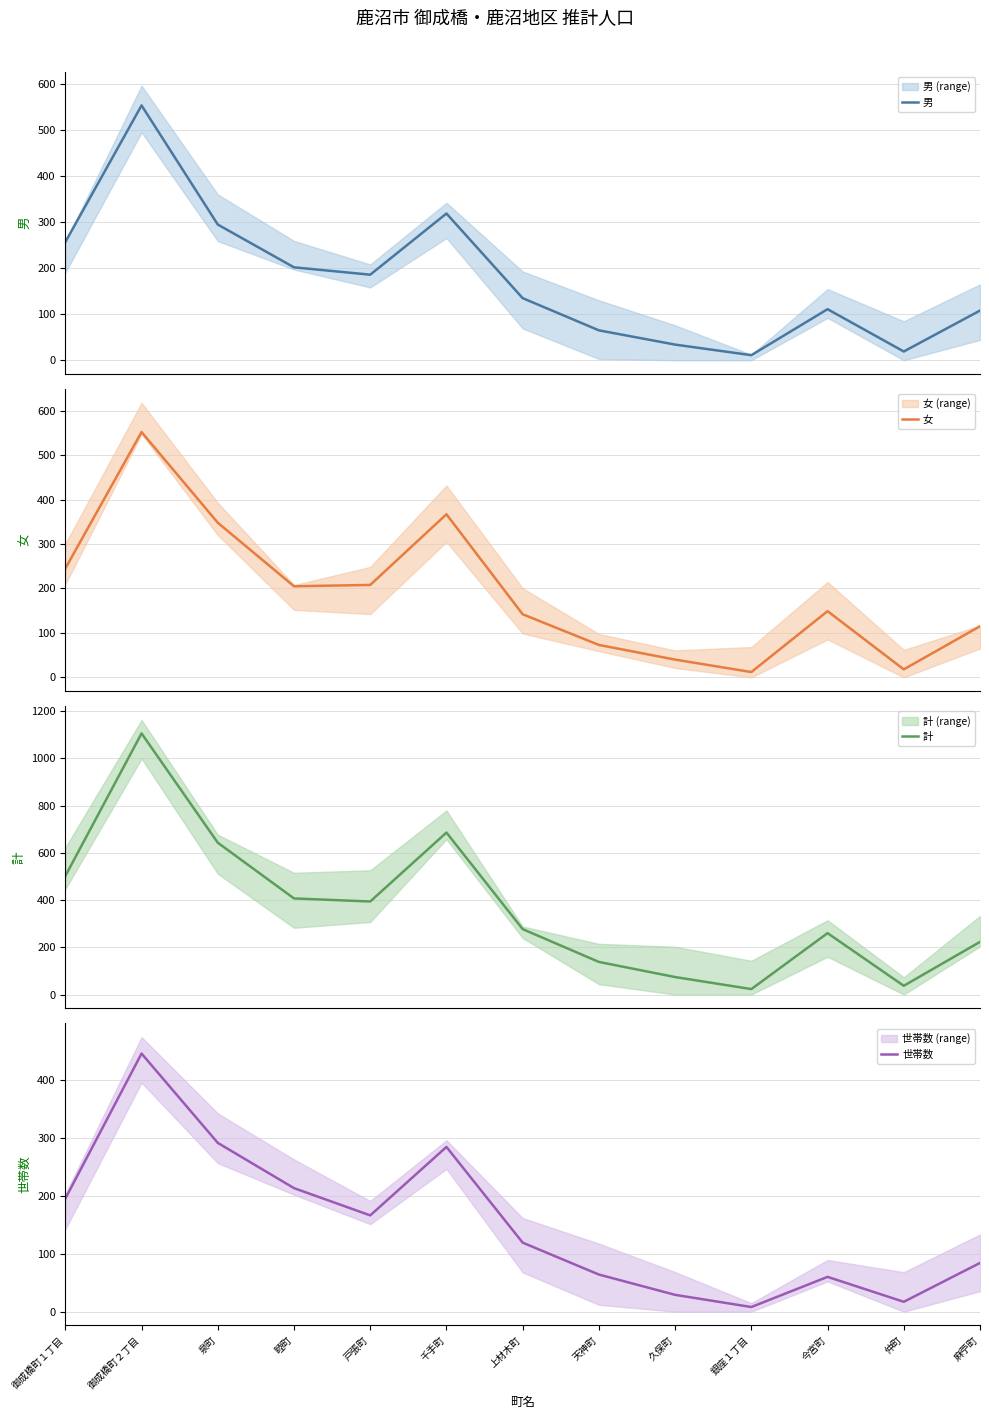

What is the label of the 10th point from the left?

銀座１丁目